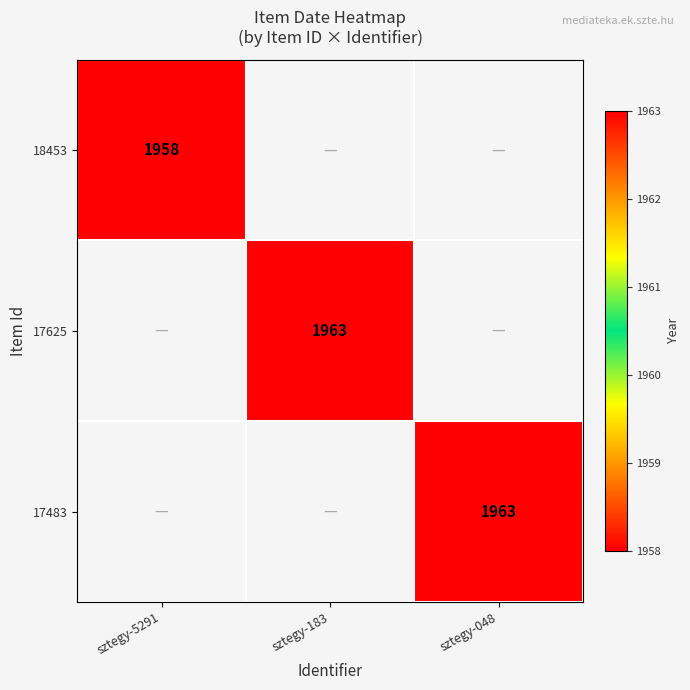

The 17483 series shows 3080 at sztegy-048. True or false?

False